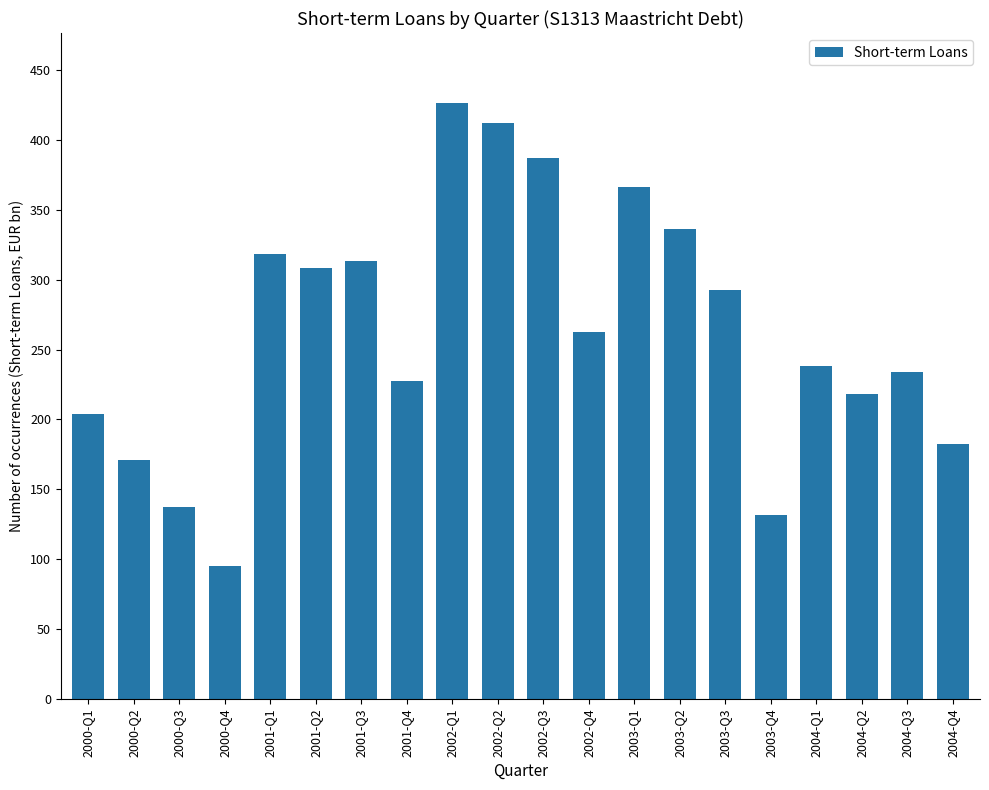

Where does the data first go above 262?

2001-Q1